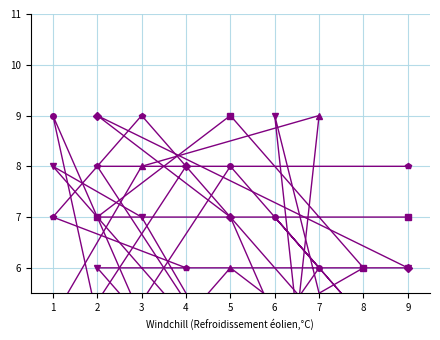

At 4, list the series in order from largest to smallest.

col_6, col_3, col_7, col_5, col_2, col_9